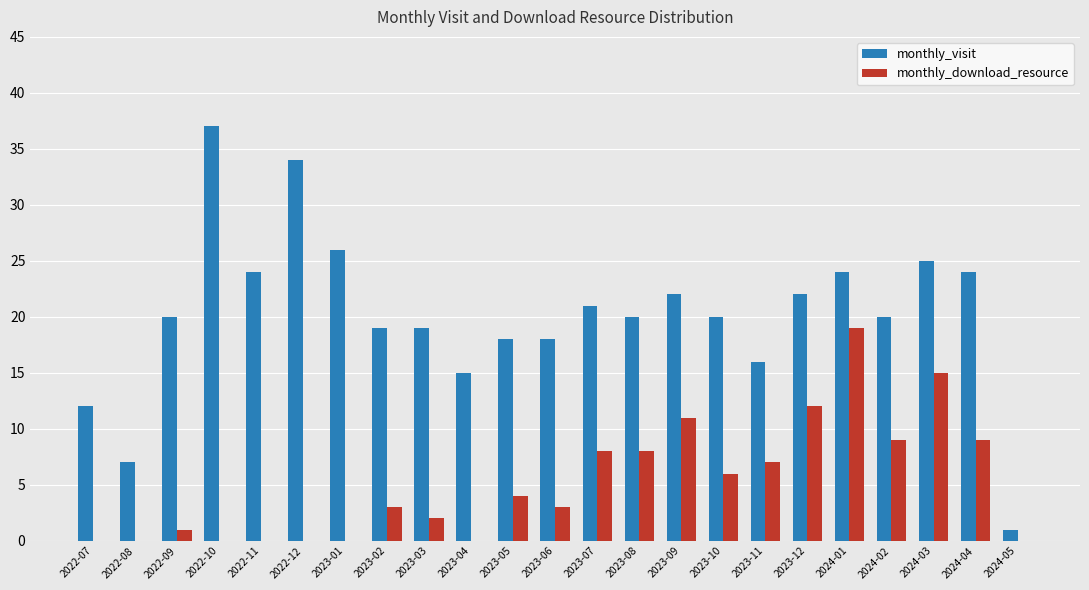

What is the maximum value for monthly_download_resource?

19